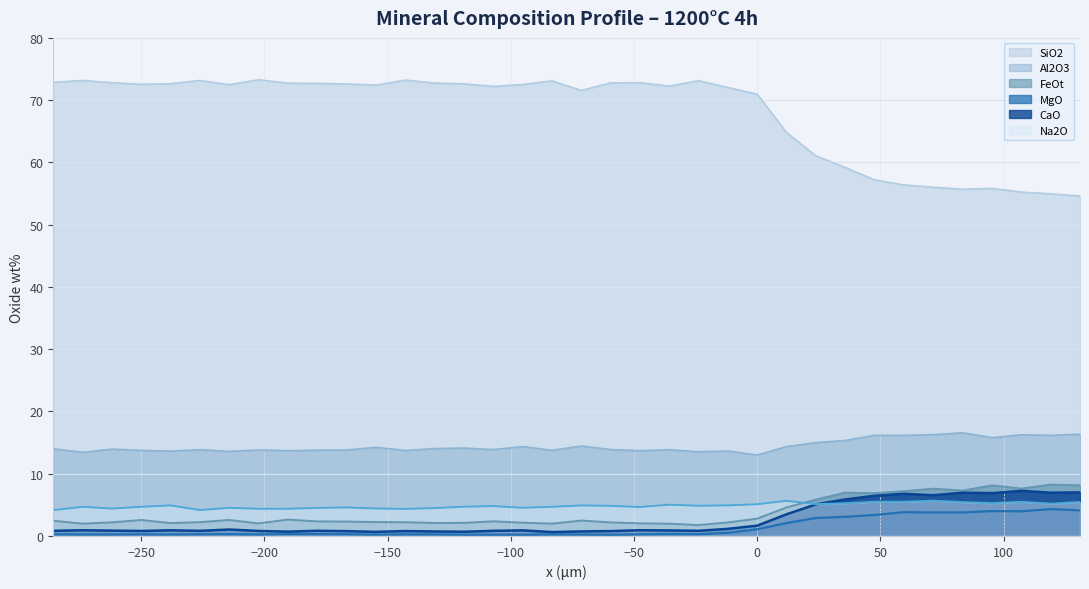

Reading left to right, extract all data points from this chart.

SiO2: 72.9	73.2	72.8	72.5	72.6	73.2	72.5	73.3	72.7	72.7	72.6	72.4	73.2	72.8	72.6	72.2	72.5	73.1	71.6	72.8	72.8	72.3	73.1	72.0	71.0	64.8	61.1	59.2	57.2	56.4	56.0	55.7	55.8	55.2	55.0	54.6
Al2O3: 14.0	13.4	13.9	13.7	13.6	13.9	13.6	13.8	13.7	13.8	13.8	14.2	13.7	14.0	14.1	13.9	14.4	13.8	14.4	13.9	13.7	13.8	13.5	13.6	13.0	14.4	15.0	15.3	16.2	16.2	16.3	16.6	15.8	16.2	16.2	16.3
FeOt: 2.4	2.0	2.2	2.6	2.1	2.2	2.6	2.0	2.6	2.3	2.3	2.2	2.2	2.1	2.1	2.4	2.1	2.0	2.5	2.2	2.0	2.0	1.8	2.2	2.8	4.6	5.8	7.0	6.9	7.2	7.6	7.3	8.1	7.6	8.2	8.1
MgO: 0.3	0.2	0.2	0.3	0.2	0.3	0.3	0.2	0.3	0.3	0.3	0.2	0.3	0.3	0.2	0.2	0.2	0.3	0.2	0.2	0.3	0.3	0.3	0.5	1.1	2.1	2.9	3.1	3.4	3.8	3.8	3.8	4.0	4.0	4.3	4.1
CaO: 0.8	0.9	0.9	0.8	0.9	0.8	1.0	0.8	0.7	0.8	0.8	0.7	0.8	0.7	0.7	0.8	0.9	0.6	0.7	0.8	0.9	0.9	0.8	1.1	1.7	3.5	5.1	5.9	6.5	6.8	6.5	6.9	6.9	7.2	7.0	7.0
Na2O: 4.1	4.7	4.4	4.7	4.9	4.2	4.5	4.4	4.4	4.5	4.6	4.4	4.3	4.5	4.7	4.8	4.5	4.7	4.9	4.8	4.7	5.0	4.8	4.9	5.1	5.6	5.1	5.2	5.5	5.5	5.7	5.4	5.3	5.5	5.2	5.5